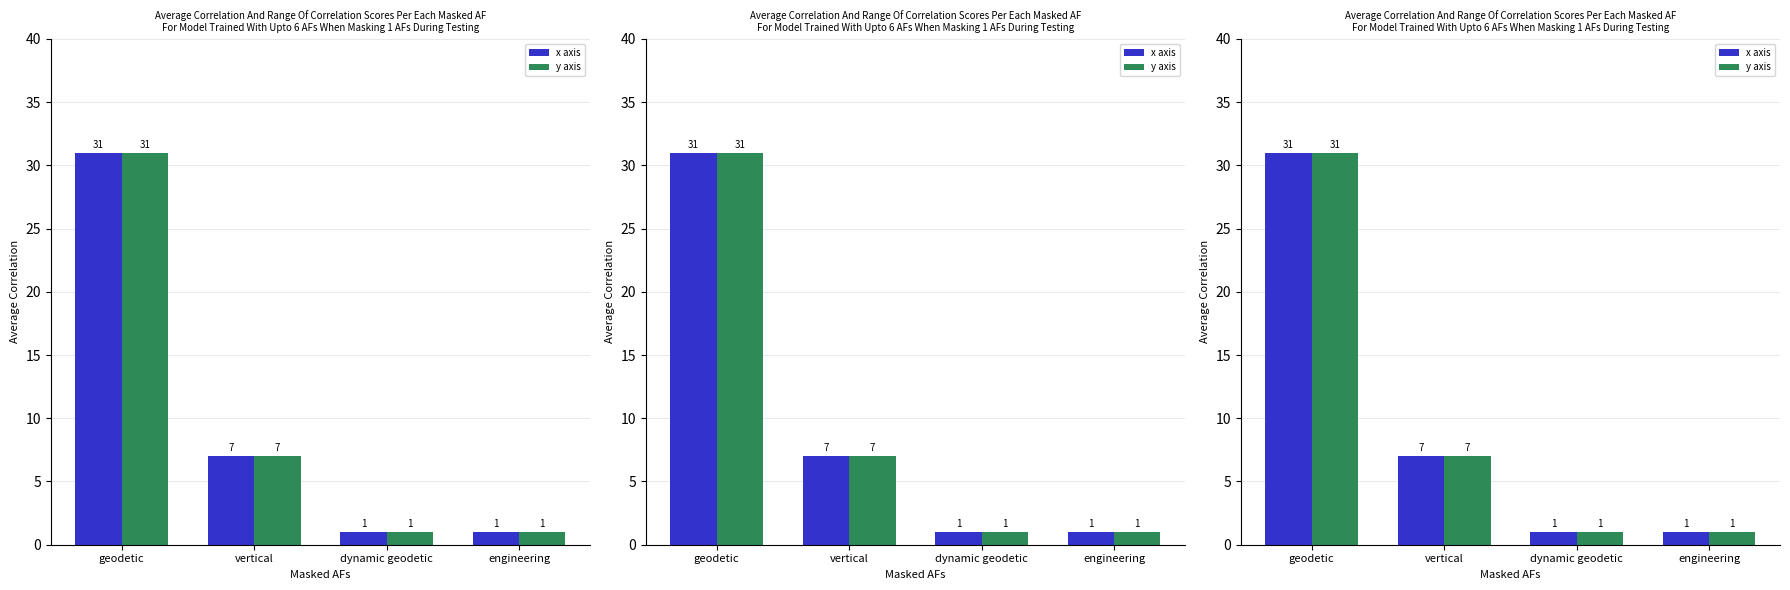

What is the label of the 4th bar from the right?

geodetic